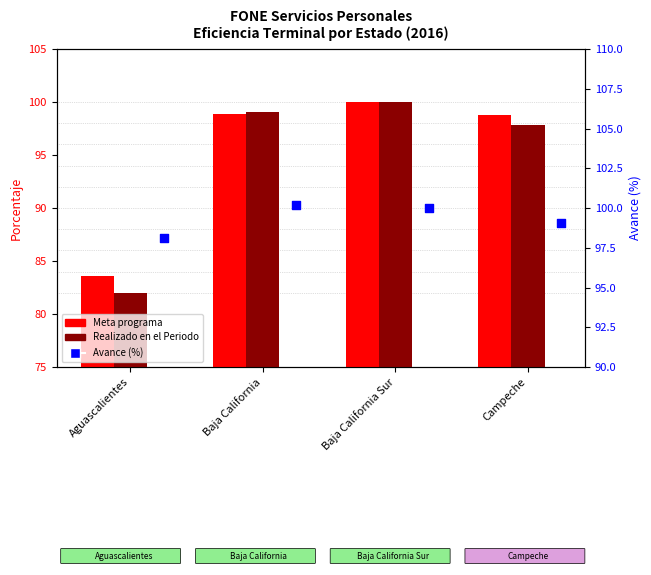

What are all the series names shown in the legend?

Meta programa, Realizado en el Periodo, Avance (%)